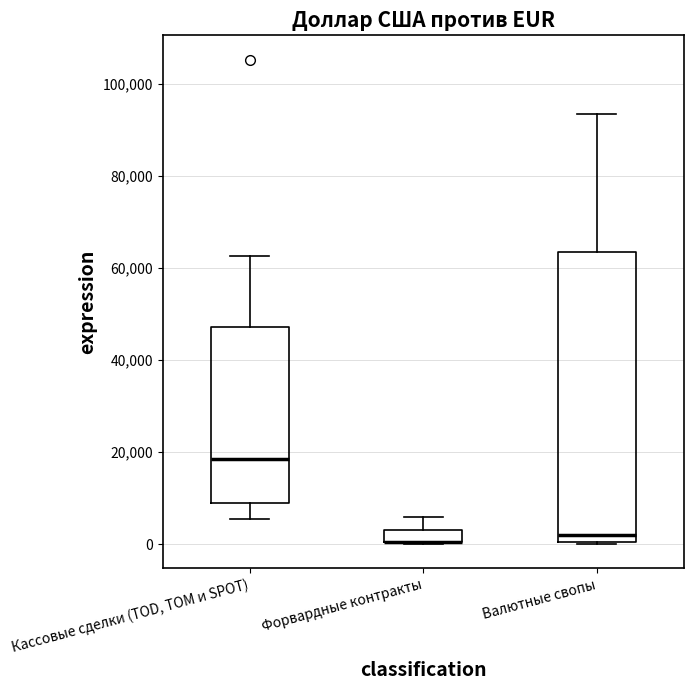

Where does the median line of the box for Валютные свопы sit on the y-axis? The values are not printed on the chart, so give them approximately, as read against the axis.

2000